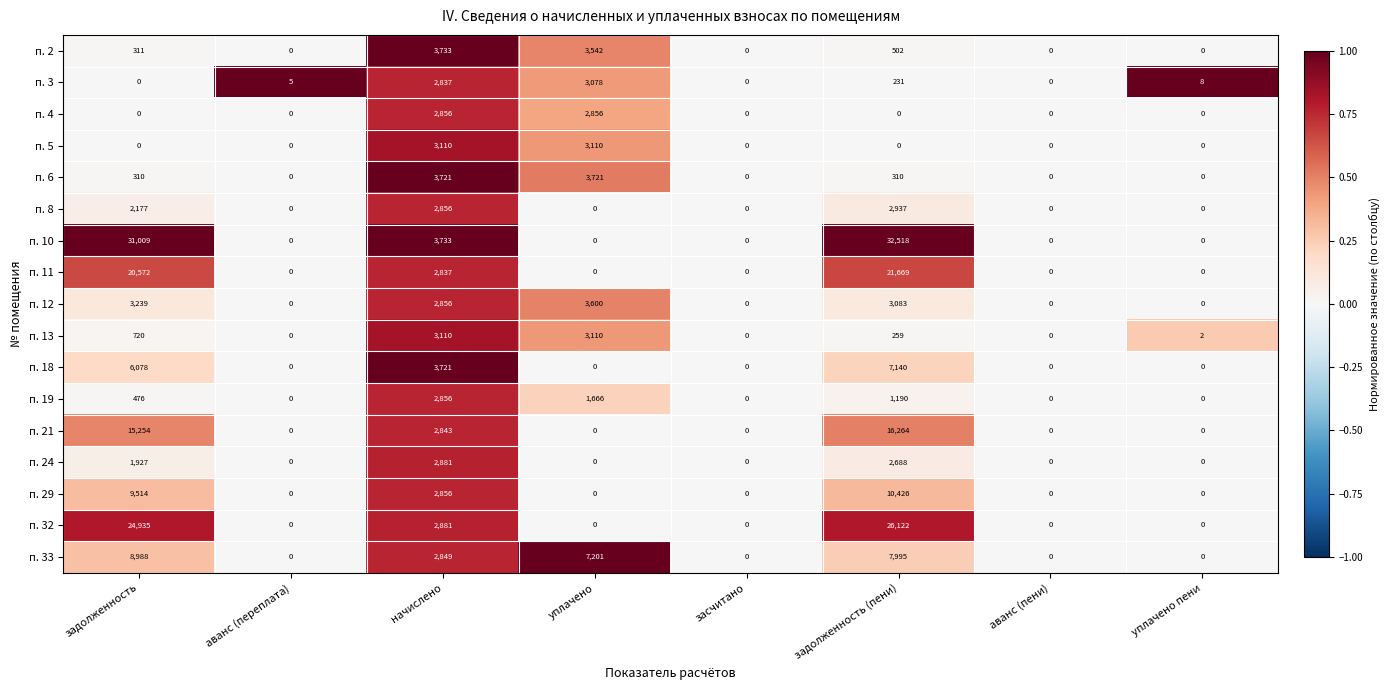

Which series changed the most between задолженность (пени) and аванс (пени)?

п. 10